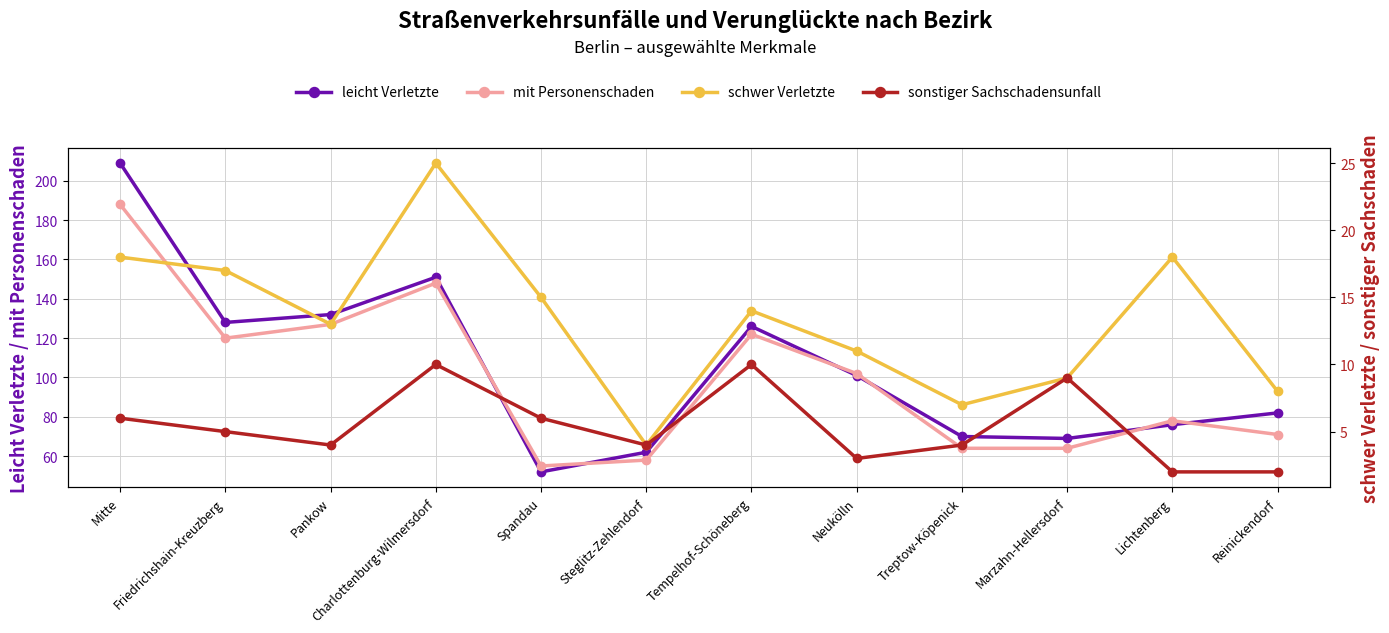

Reading left to right, extract all data points from this chart.

leicht Verletzte: Mitte=209	Friedrichshain-Kreuzberg=128	Pankow=132	Charlottenburg-Wilmersdorf=151	Spandau=52	Steglitz-Zehlendorf=62	Tempelhof-Schöneberg=126	Neukölln=101	Treptow-Köpenick=70	Marzahn-Hellersdorf=69	Lichtenberg=76	Reinickendorf=82
mit Personenschaden: Mitte=188	Friedrichshain-Kreuzberg=120	Pankow=127	Charlottenburg-Wilmersdorf=148	Spandau=55	Steglitz-Zehlendorf=58	Tempelhof-Schöneberg=122	Neukölln=102	Treptow-Köpenick=64	Marzahn-Hellersdorf=64	Lichtenberg=78	Reinickendorf=71
schwer Verletzte: Mitte=18	Friedrichshain-Kreuzberg=17	Pankow=13	Charlottenburg-Wilmersdorf=25	Spandau=15	Steglitz-Zehlendorf=4	Tempelhof-Schöneberg=14	Neukölln=11	Treptow-Köpenick=7	Marzahn-Hellersdorf=9	Lichtenberg=18	Reinickendorf=8
sonstiger Sachschadensunfall: Mitte=6	Friedrichshain-Kreuzberg=5	Pankow=4	Charlottenburg-Wilmersdorf=10	Spandau=6	Steglitz-Zehlendorf=4	Tempelhof-Schöneberg=10	Neukölln=3	Treptow-Köpenick=4	Marzahn-Hellersdorf=9	Lichtenberg=2	Reinickendorf=2